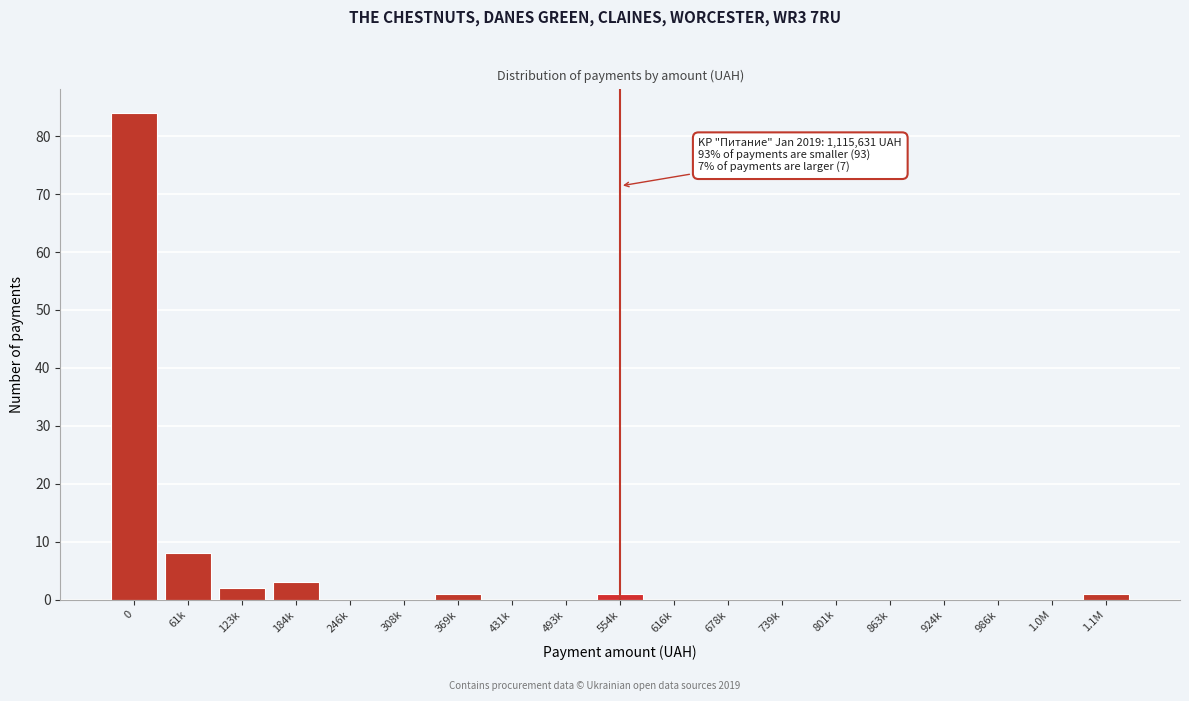

Reading left to right, transcribe all the data shown in this chart.

0=84	61k=8	123k=2	184k=3	246k=0	308k=0	369k=1	431k=0	493k=0	554k=1	616k=0	678k=0	739k=0	801k=0	863k=0	924k=0	986k=0	1.0M=0	1.1M=1